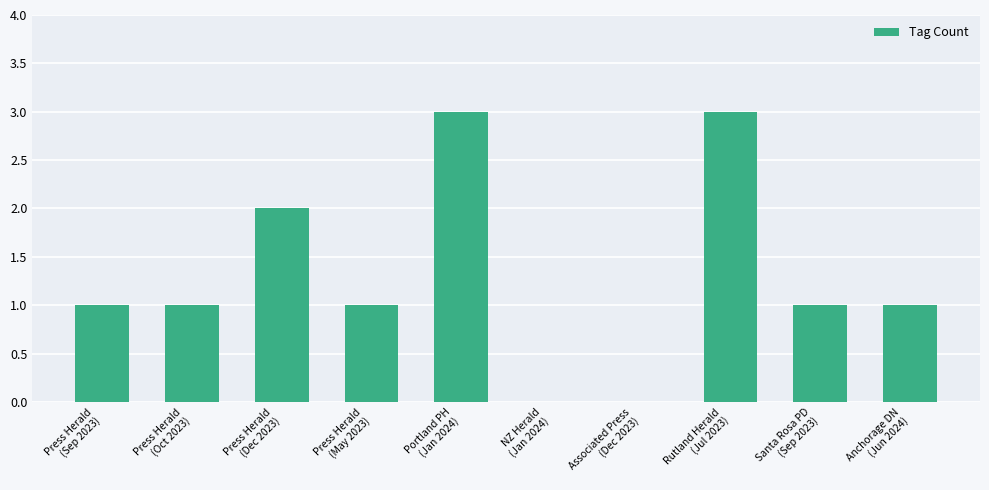

Is it true that the value at NZ Herald
(Jan 2024) is -1?

False